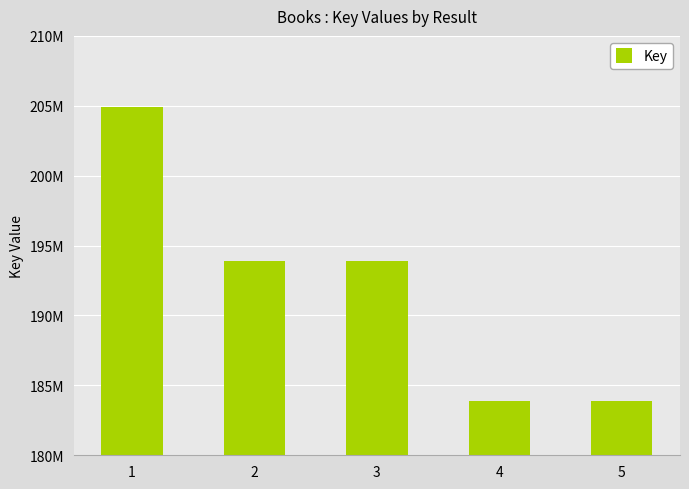

Between 4 and 2, which is larger?

2